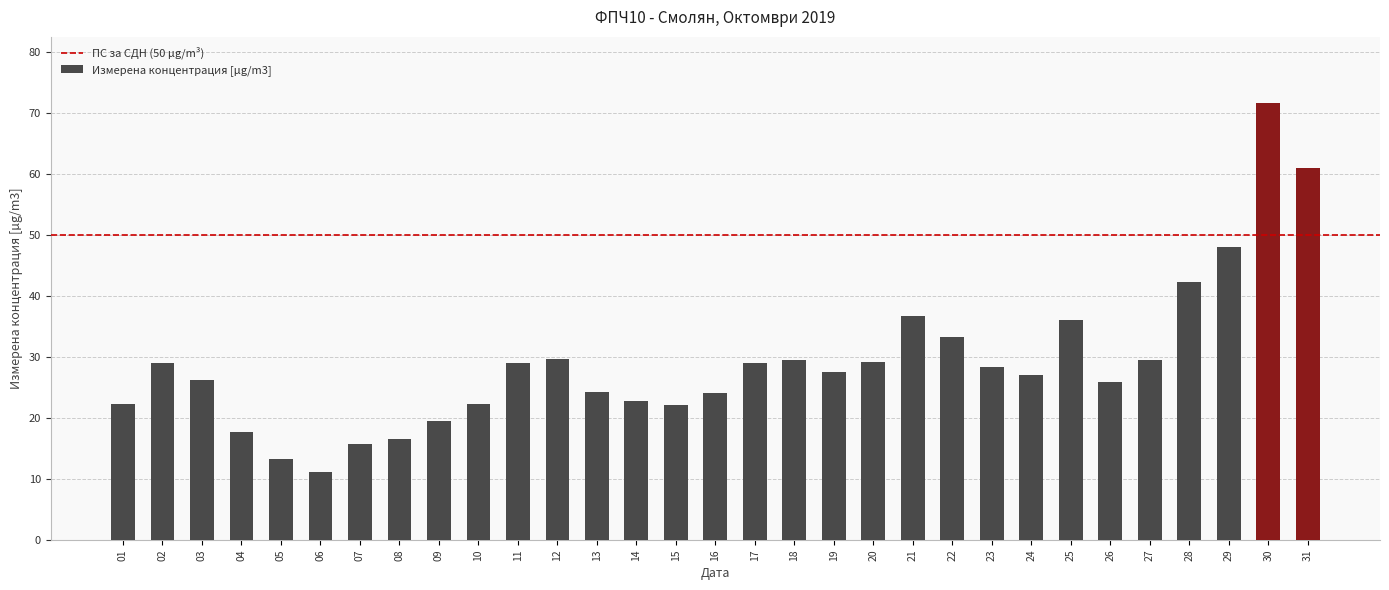

What is the change in value from 22 to 27?

-3.7